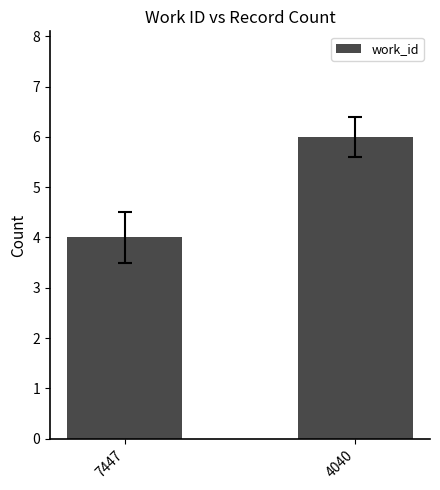

What is the difference between the values at 7447 and 4040?

2